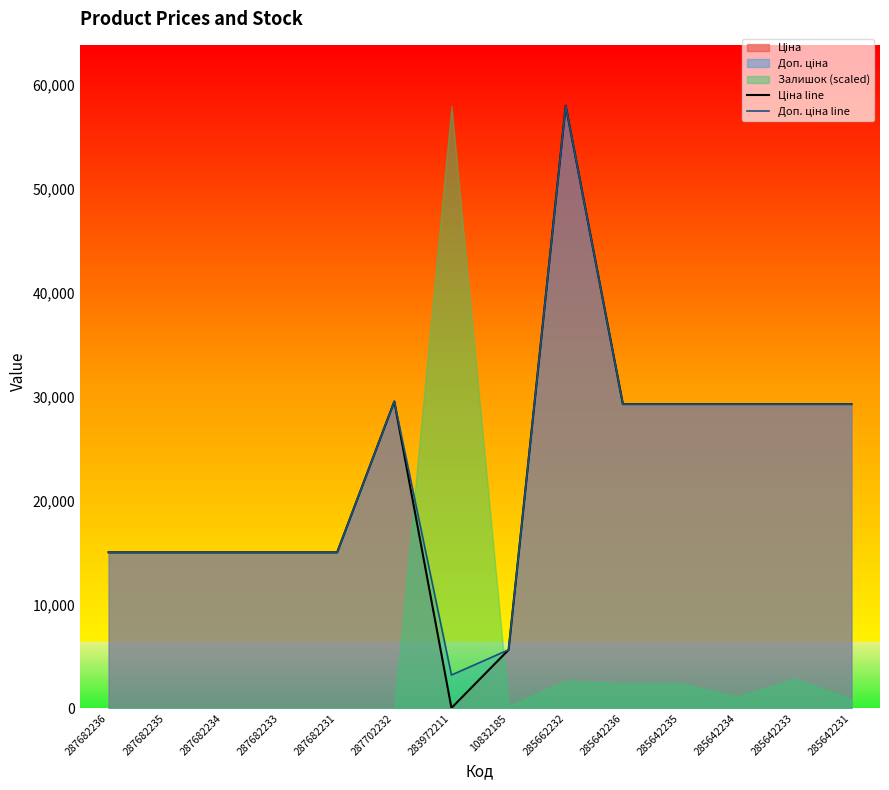

Is it true that Ціна line equals 19580.4 at 287682231?

False